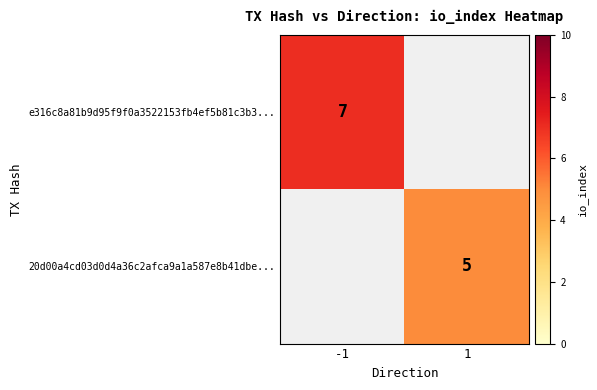

Is the value of 20d00a4cd03d0d4a36c2afca9a1a587e8b41dbe... at 1 greater than the value of e316c8a81b9d95f9f0a3522153fb4ef5b81c3b3... at -1?

No